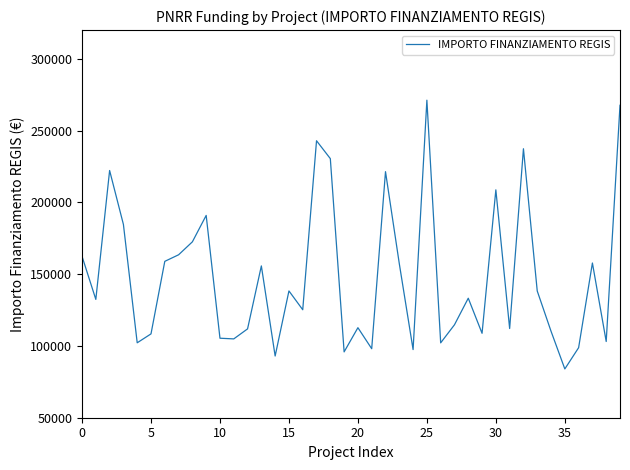

What is the minimum value shown in the chart?

83981.8